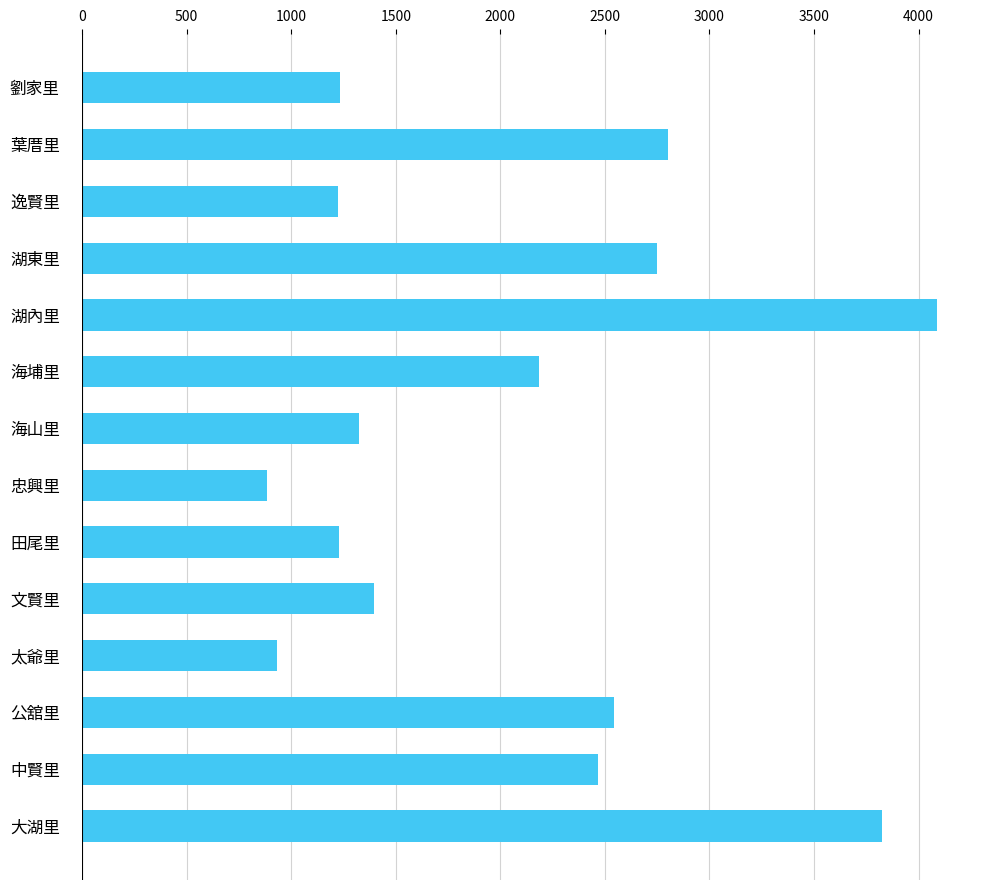

Count the number of data series in this chart.

1